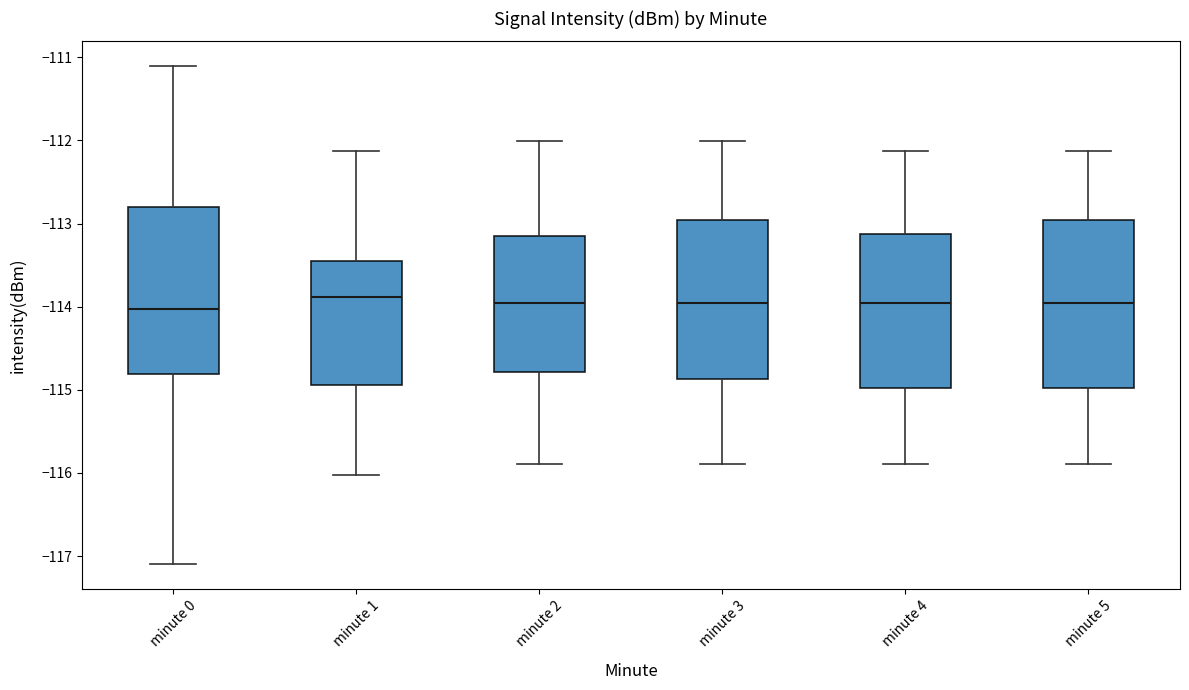

Reading left to right, read every box against the y-axis: the position of its median line, the range the box covers, and the ends of its whiskers. The values are not printed on the chart, so give them approximately, as read against the axis.

minute 0: median -114.0, box -114.8 to -112.8, whiskers -117.1 to -111.1
minute 1: median -113.9, box -114.9 to -113.5, whiskers -116.0 to -112.1
minute 2: median -114.0, box -114.8 to -113.2, whiskers -115.9 to -112.0
minute 3: median -114.0, box -114.9 to -113.0, whiskers -115.9 to -112.0
minute 4: median -114.0, box -115.0 to -113.1, whiskers -115.9 to -112.1
minute 5: median -114.0, box -115.0 to -113.0, whiskers -115.9 to -112.1